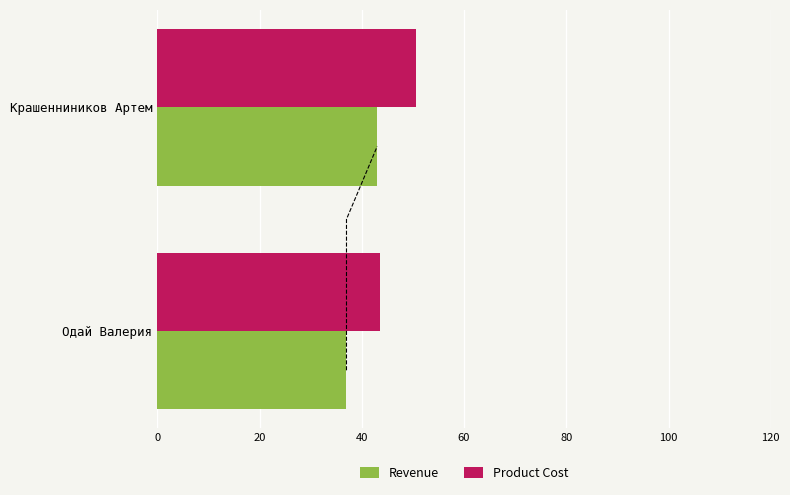

The Revenue series shows 13.3 at Крашенниников Артем. True or false?

False